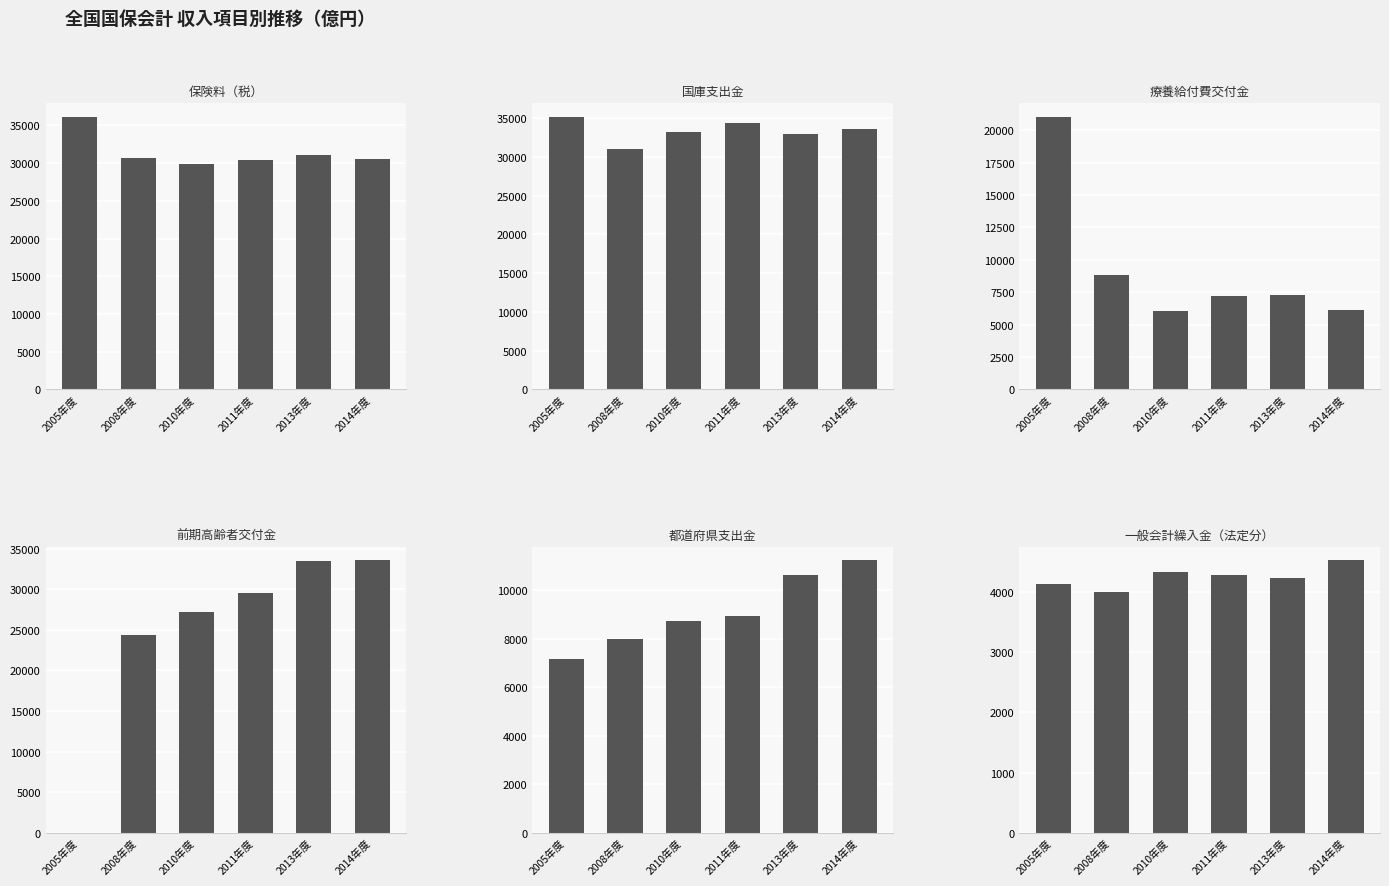

What is the difference between the highest and lowest values at 2014年度?

29079